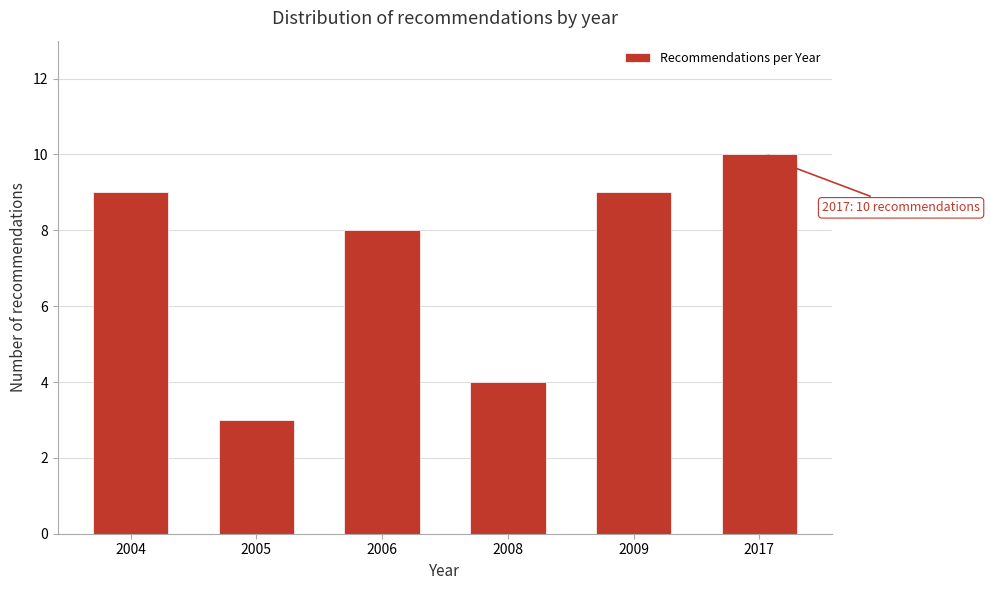

Reading right to left, transcribe all the data shown in this chart.

10	9	4	8	3	9